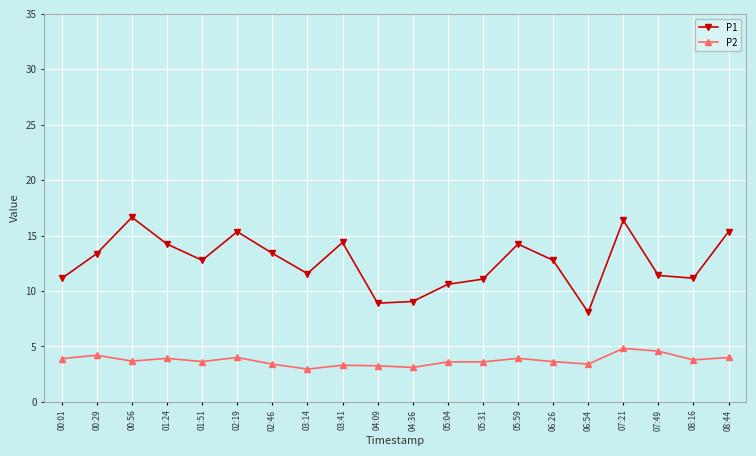

True or false: P2 and P1 cross at least once.

False